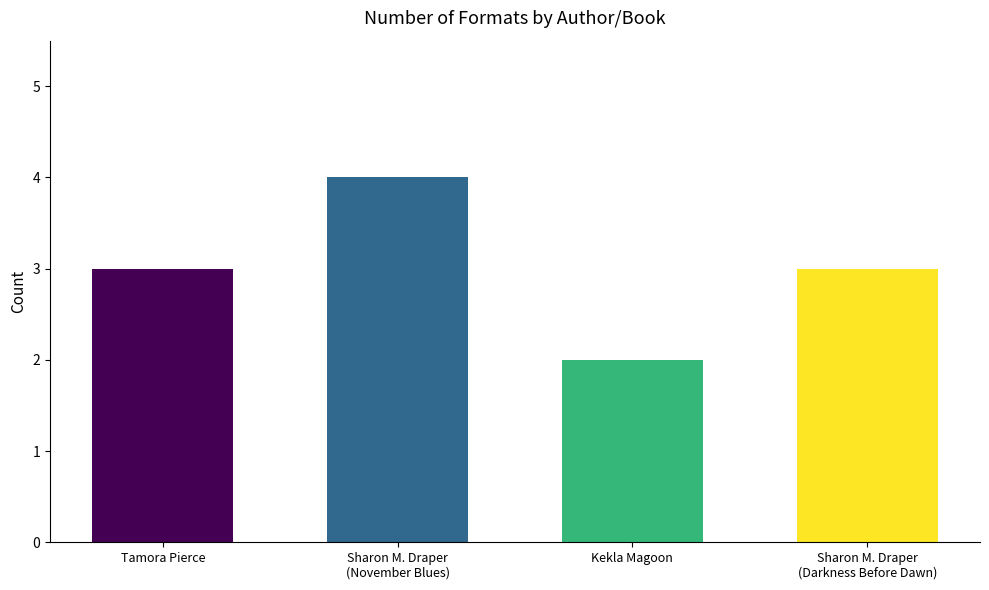

What is the approximate value at Sharon M. Draper
(November Blues)?

4